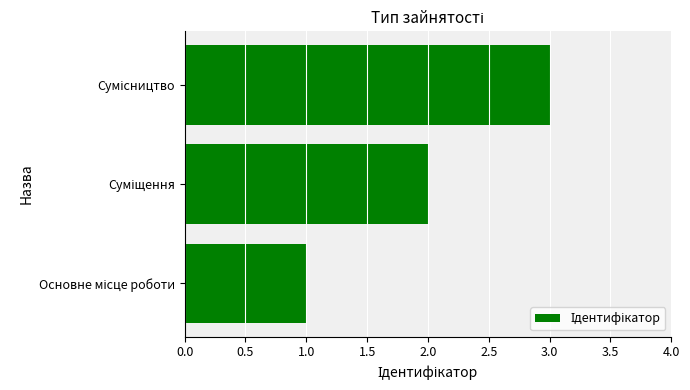

What is the greatest value displayed?

3